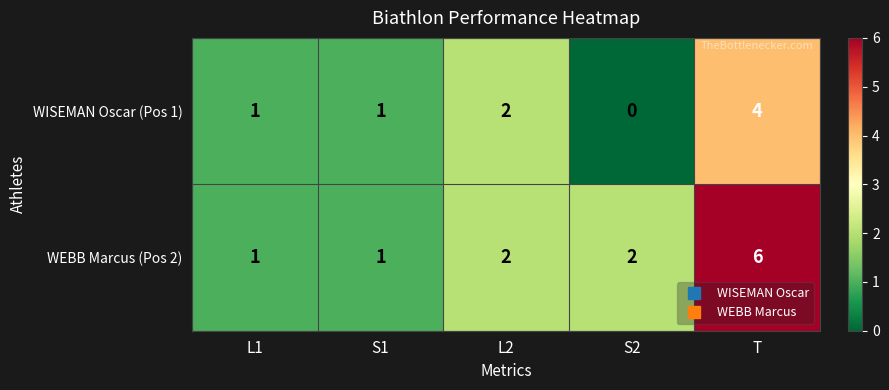

How many WEBB Marcus (Pos 2) values are between 1 and 2?

4